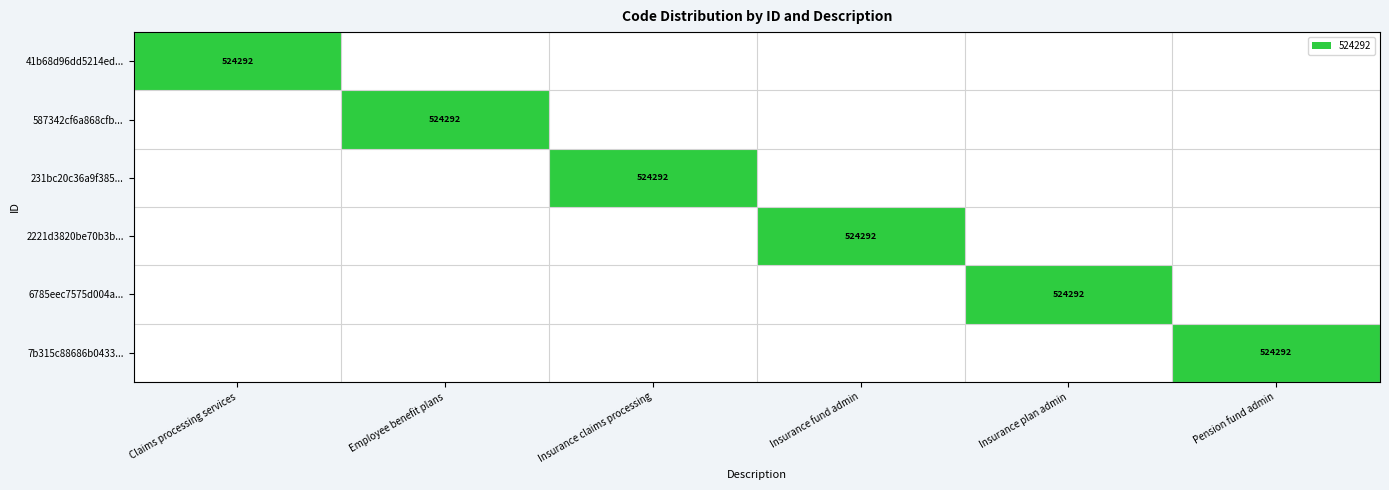

The value of 7b315c88686b0433... at Pension fund admin is 524292. True or false?

True